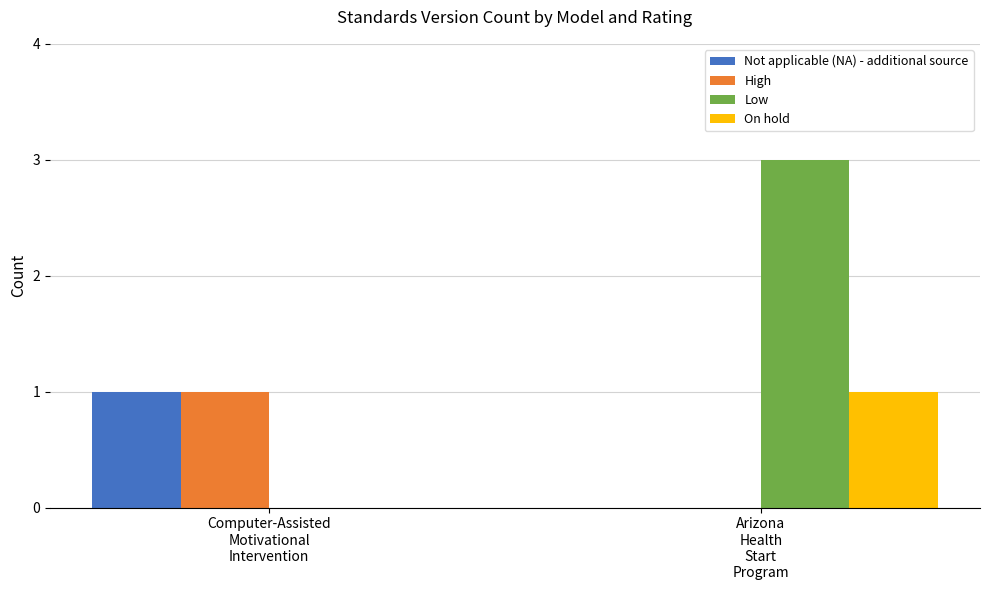

Reading left to right, what are all the values shown in this chart?

Not applicable (NA) - additional source: 1	0
High: 1	0
Low: 0	3
On hold: 0	1